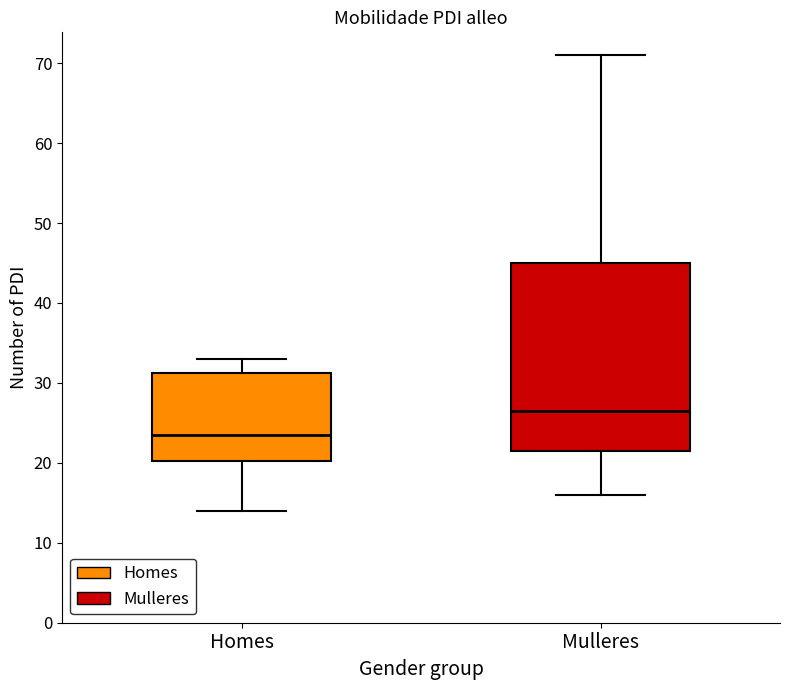

Reading left to right, transcribe this box plot: for each box, give where its median line is, the range the box spans, and where its two whiskers end, as read against the y-axis. The values are not printed on the chart, so give them approximately, as read against the axis.

Homes: median 24, box 20 to 31, whiskers 14 to 33
Mulleres: median 27, box 22 to 45, whiskers 16 to 71